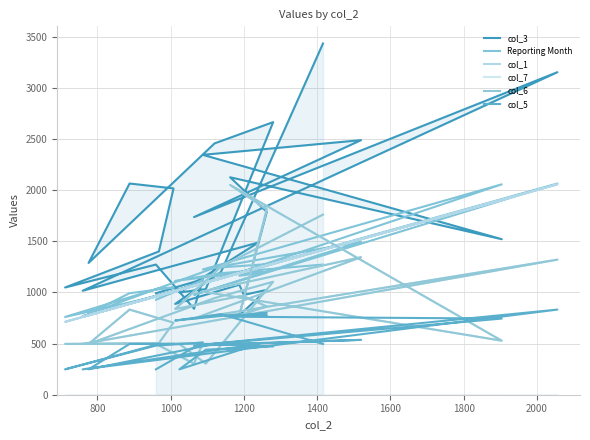

List the series in order of their peak value, highest first.

col_3, Reporting Month, col_1, col_7, col_6, col_5